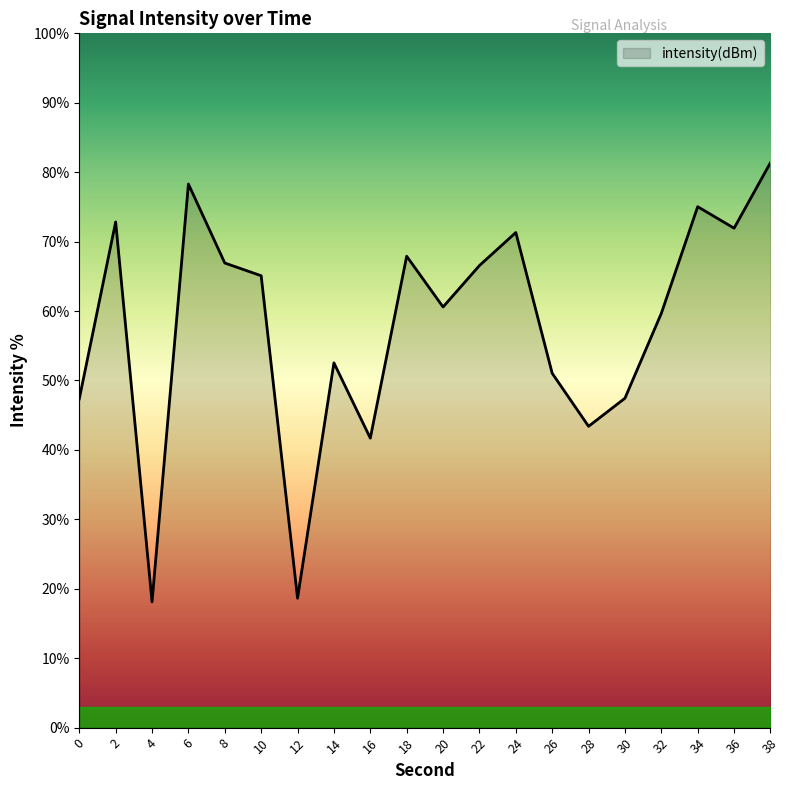

What is the difference between the maximum and second lowest values?

62.7